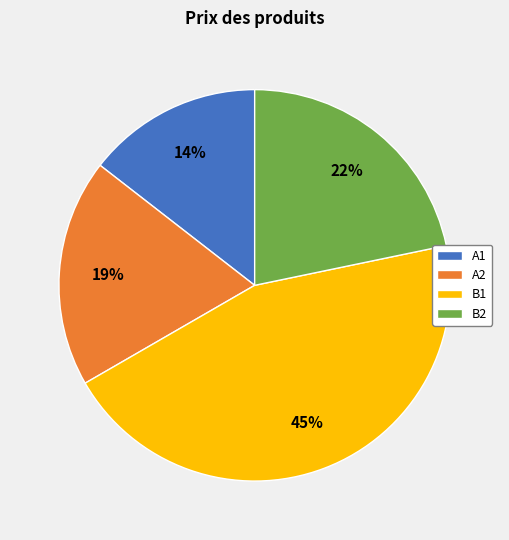

Which has a higher value, B1 or A2?

B1